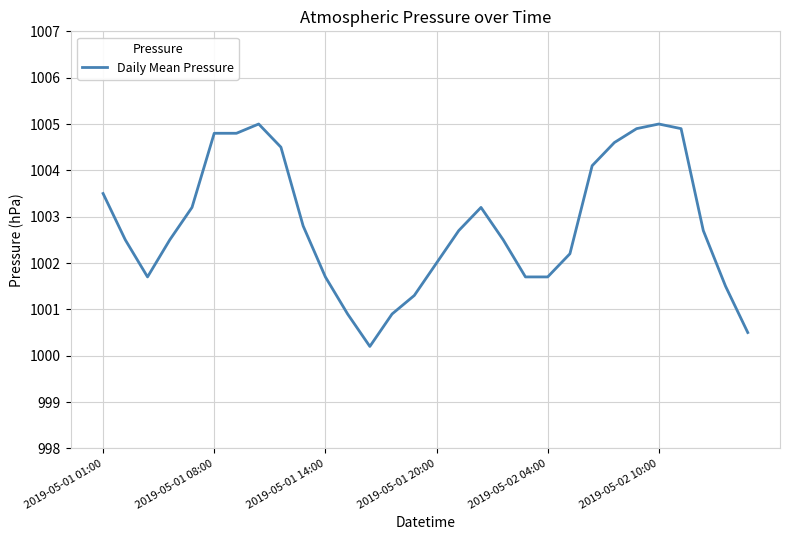

Does the chart have visible grid lines?

Yes